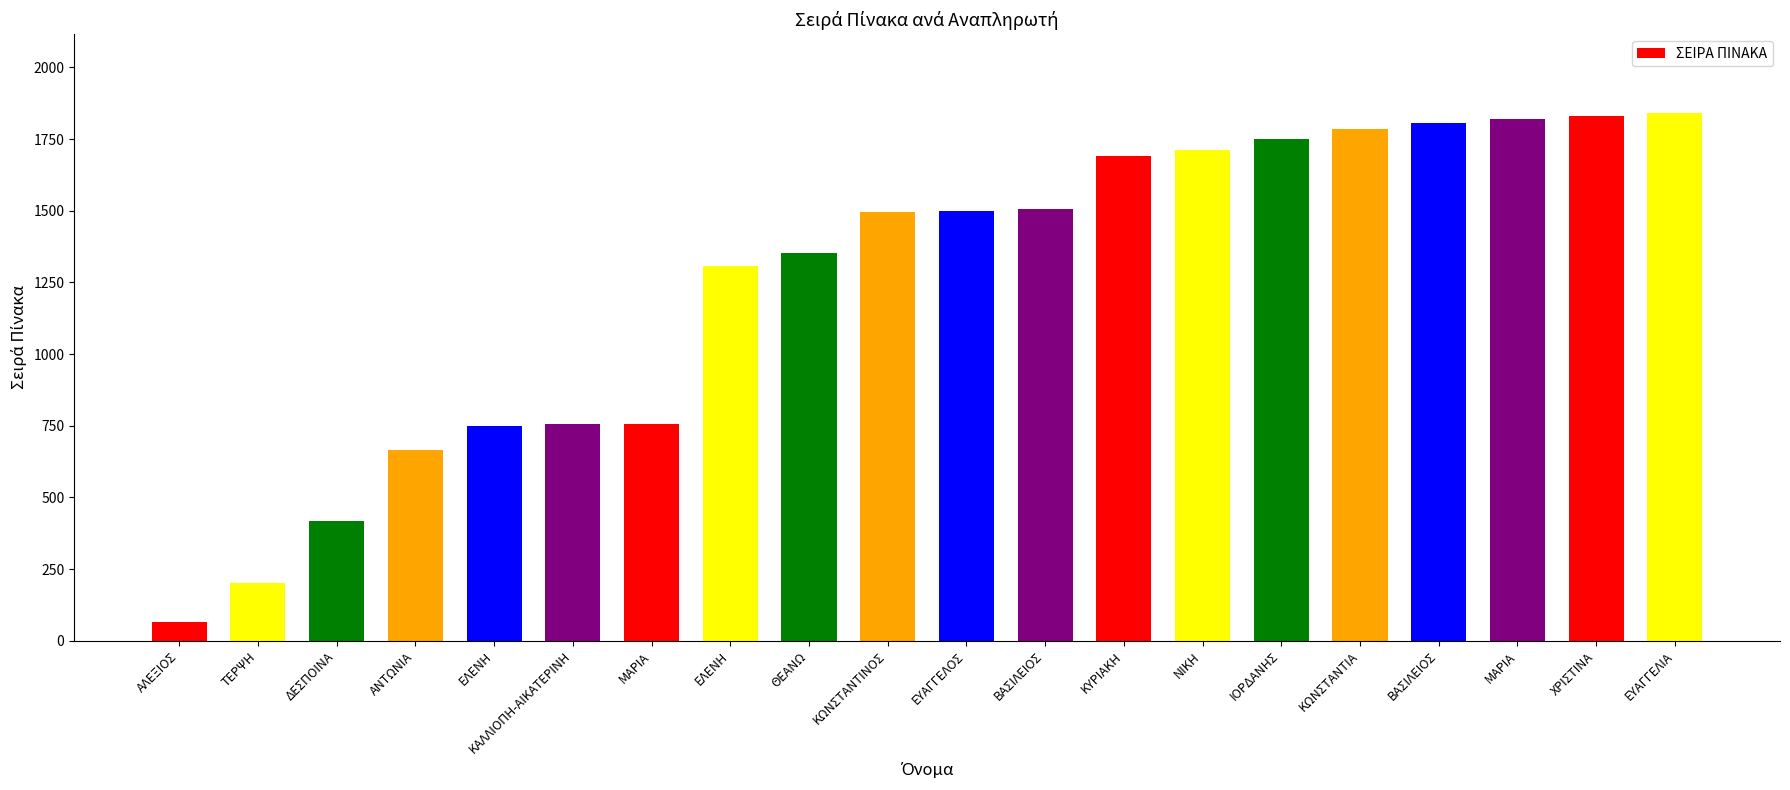

Count the number of categories in the chart.

20